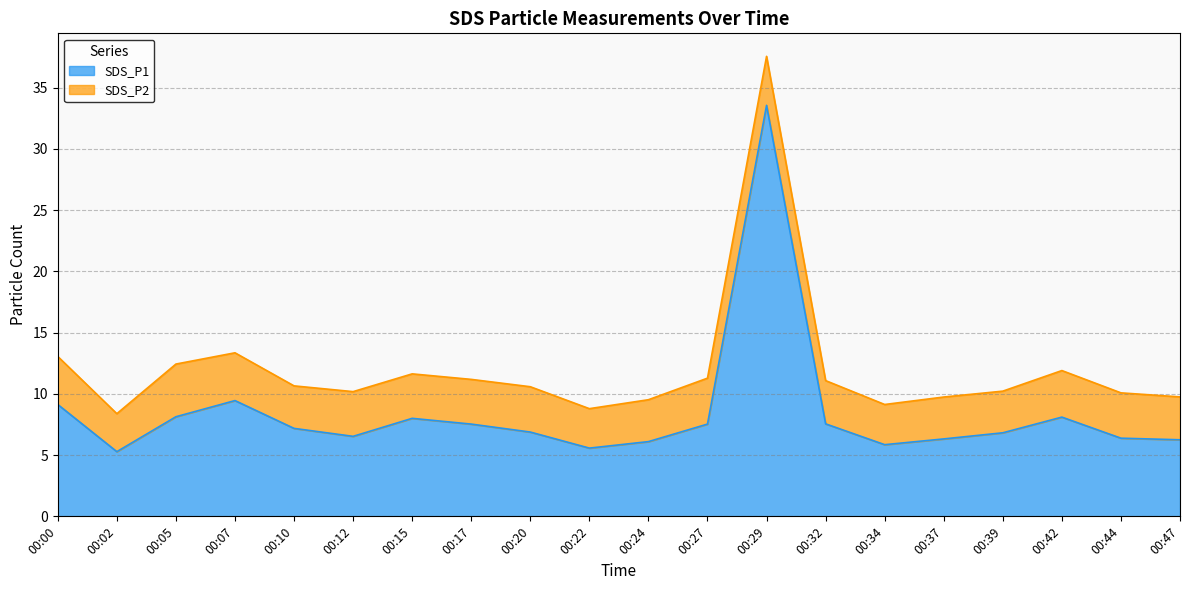

True or false: there are more than 0 points higher than both neighbors.

True